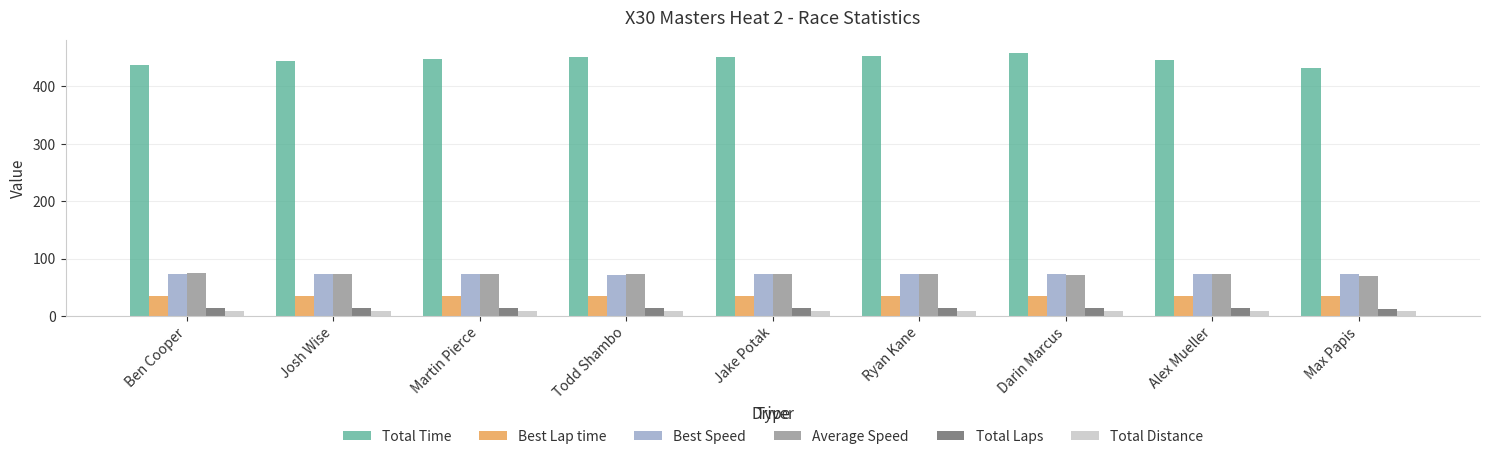

What is the average value of the Best Lap time series?

34.7